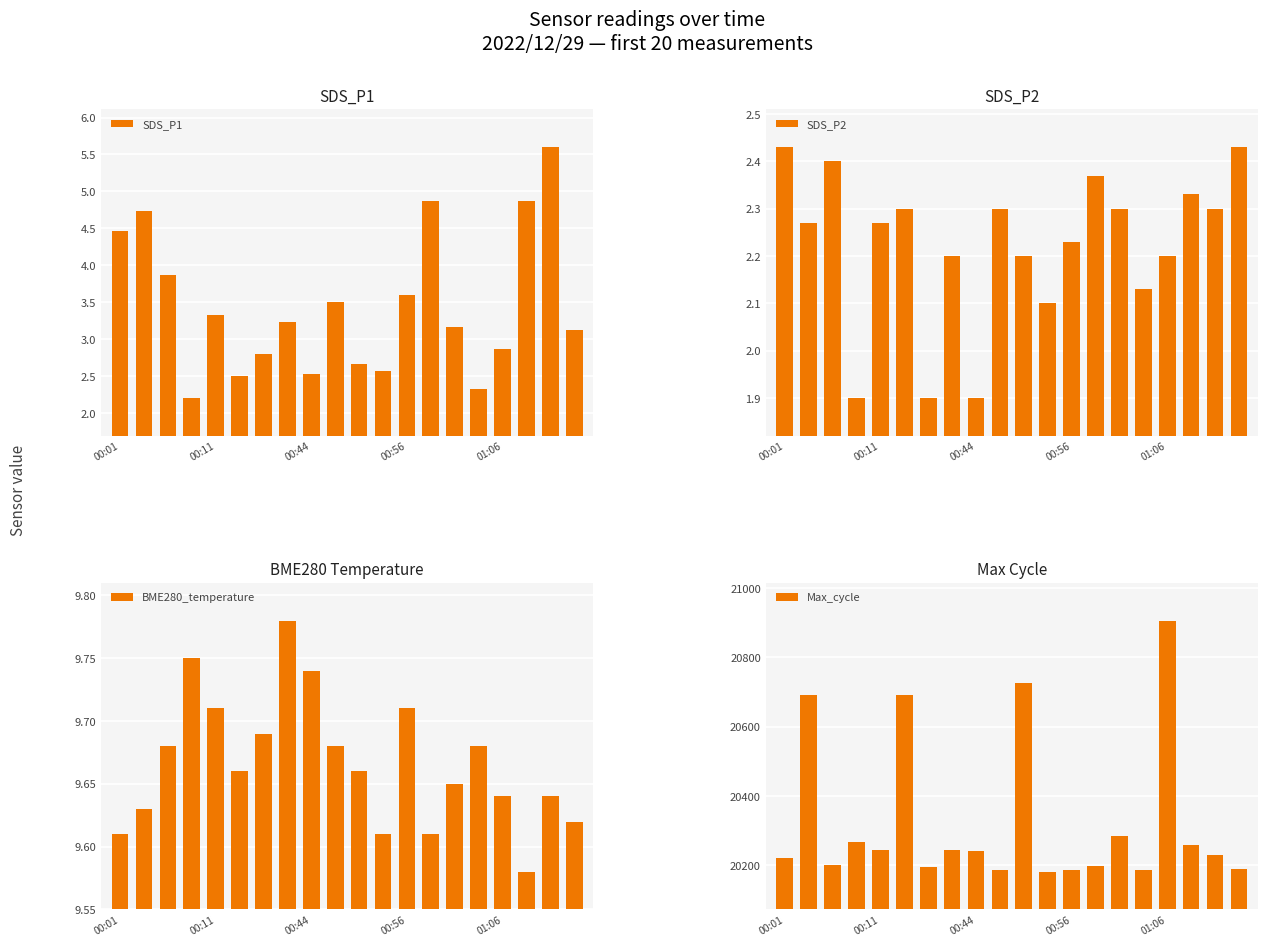

What is the spread (max minus min) of values at 14?

20281.7